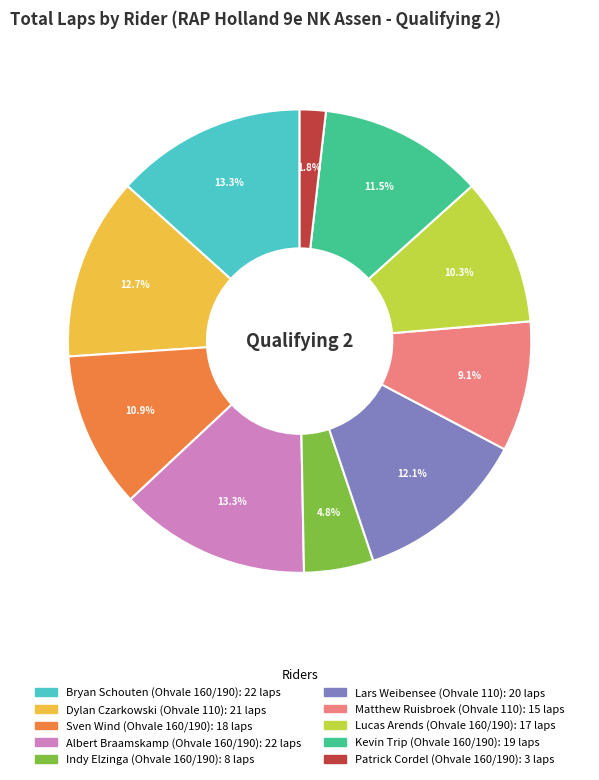

Is there any slice that represents more than half of the pie?

No